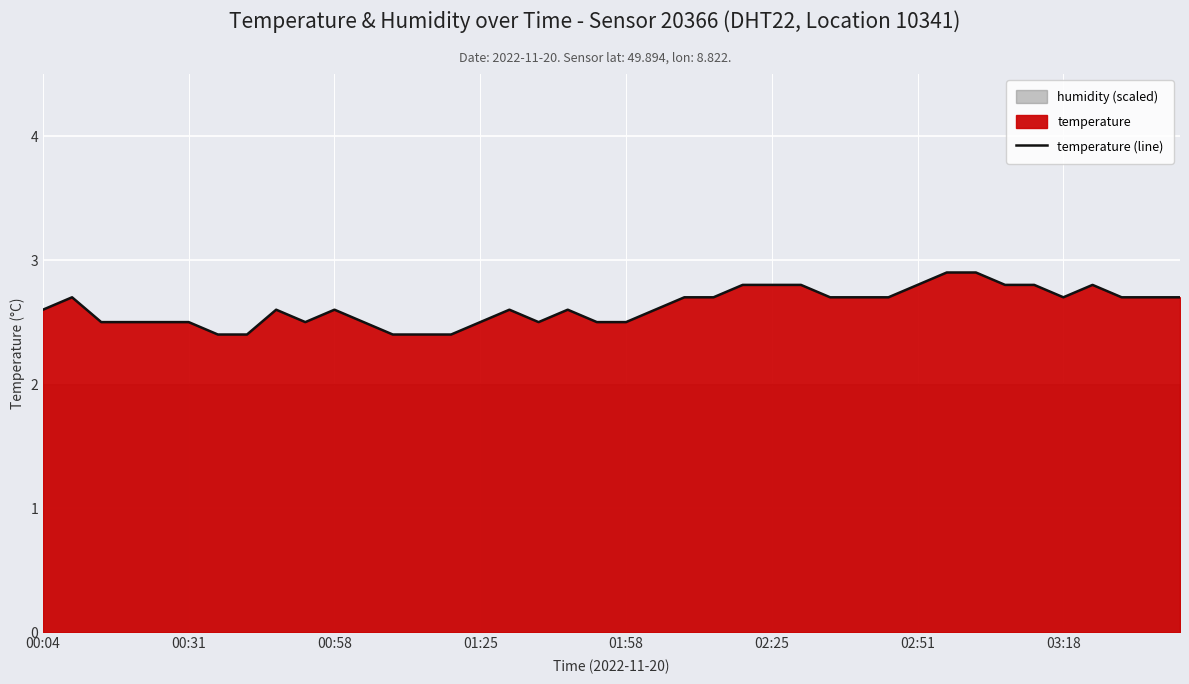

What is the minimum value for temperature (line)?

2.4